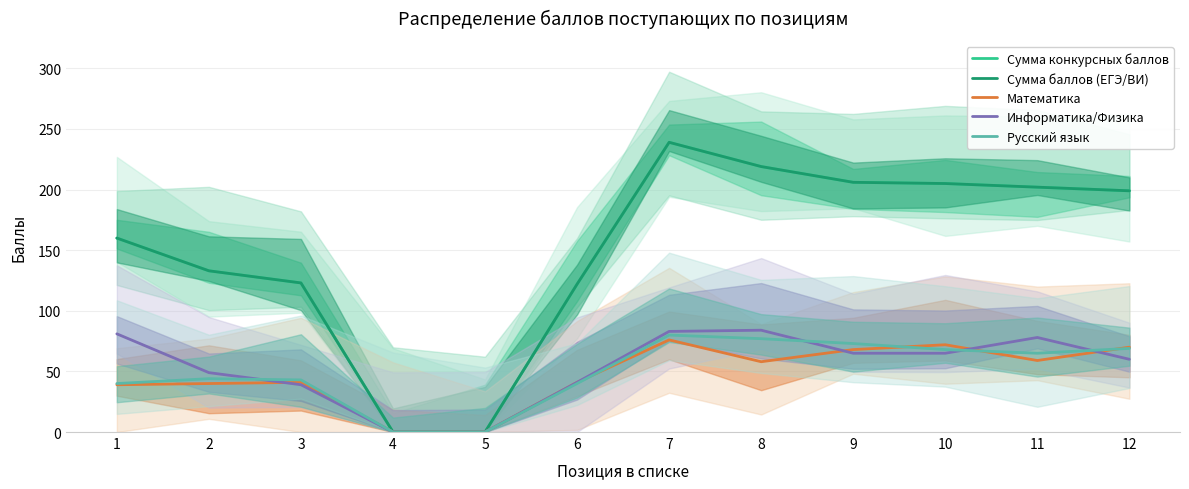

What is the value of the Русский язык point at the 8th from the left?

77